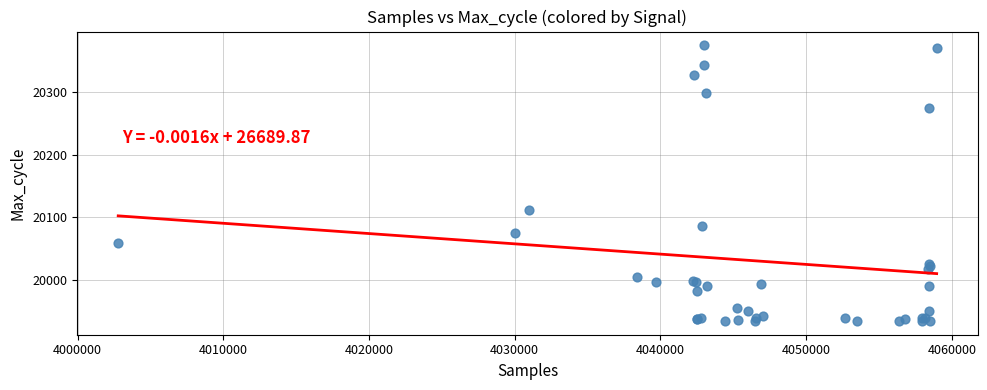

What Y value in the scatter plot is closest to 20154?

20111